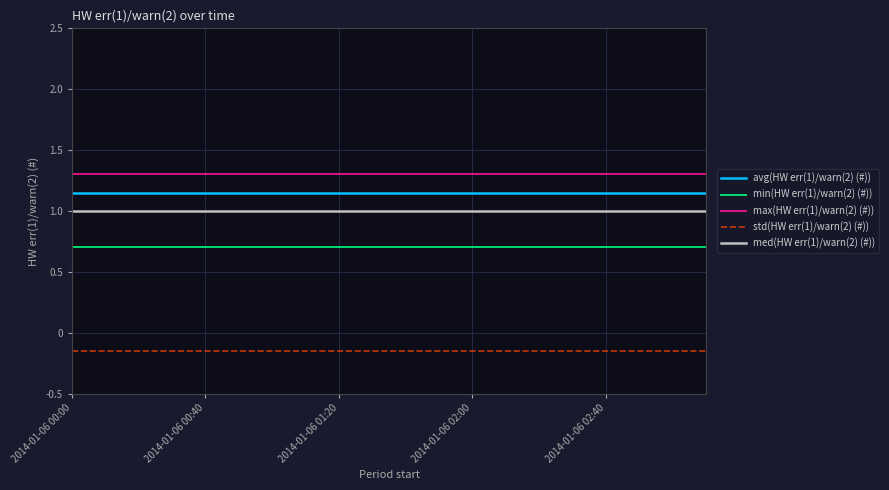

Rank the series by their maximum value, from highest to lowest.

max(HW err(1)/warn(2) (#)), avg(HW err(1)/warn(2) (#)), med(HW err(1)/warn(2) (#)), min(HW err(1)/warn(2) (#)), std(HW err(1)/warn(2) (#))